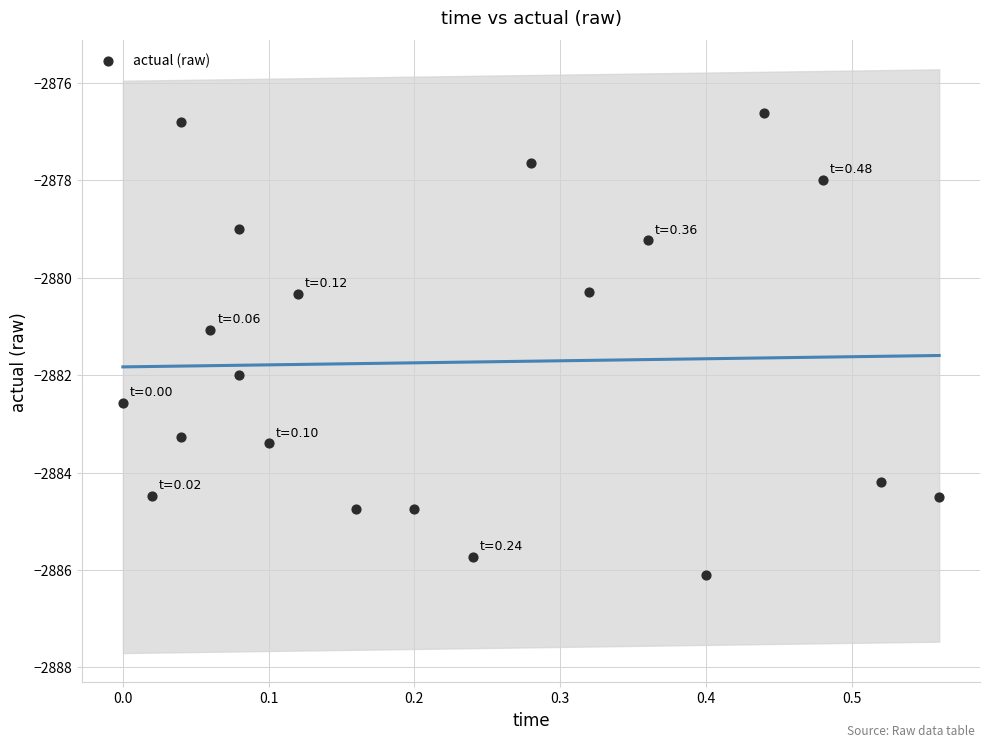

What is the range of Y values (max minus min)?

9.5